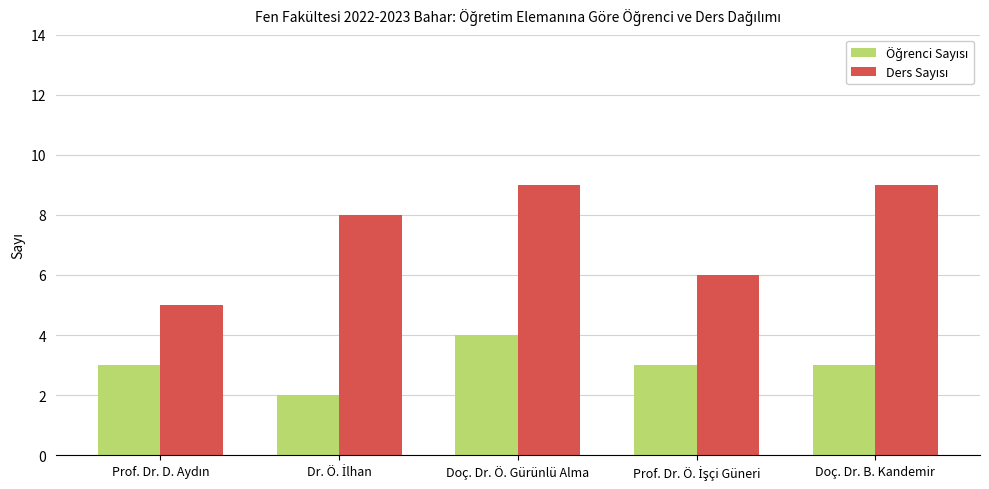

At which category is the sum across all series the highest?

Doç. Dr. Ö. Gürünlü Alma